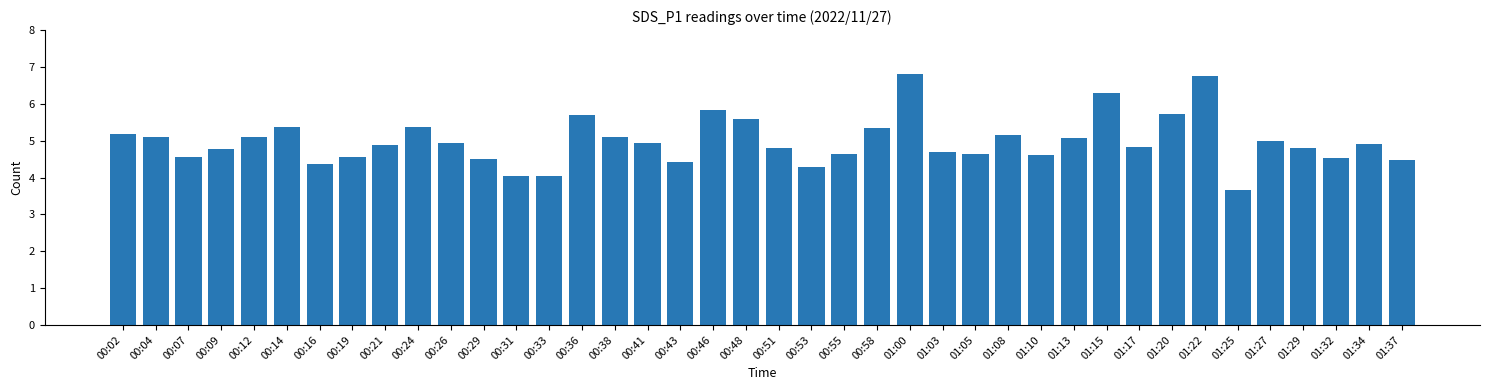

The chart shows a value of 4.6 at 01:05. True or false?

True